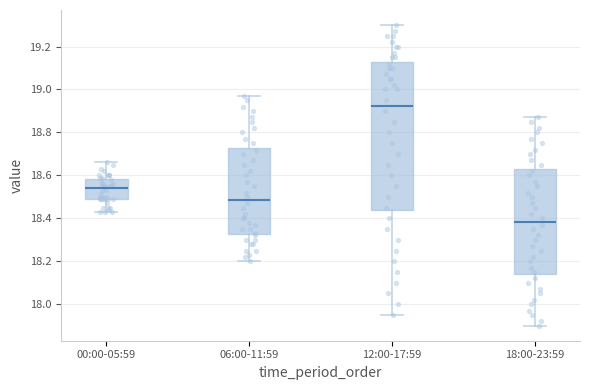

Reading left to right, transcribe this box plot: for each box, give where its median line is, the range the box spans, and where its two whiskers end, as read against the y-axis. The values are not printed on the chart, so give them approximately, as read against the axis.

00:00-05:59: median 18.54, box 18.50 to 18.58, whiskers 18.44 to 18.66
06:00-11:59: median 18.48, box 18.32 to 18.72, whiskers 18.20 to 18.98
12:00-17:59: median 18.92, box 18.44 to 19.12, whiskers 17.96 to 19.30
18:00-23:59: median 18.38, box 18.14 to 18.62, whiskers 17.90 to 18.88